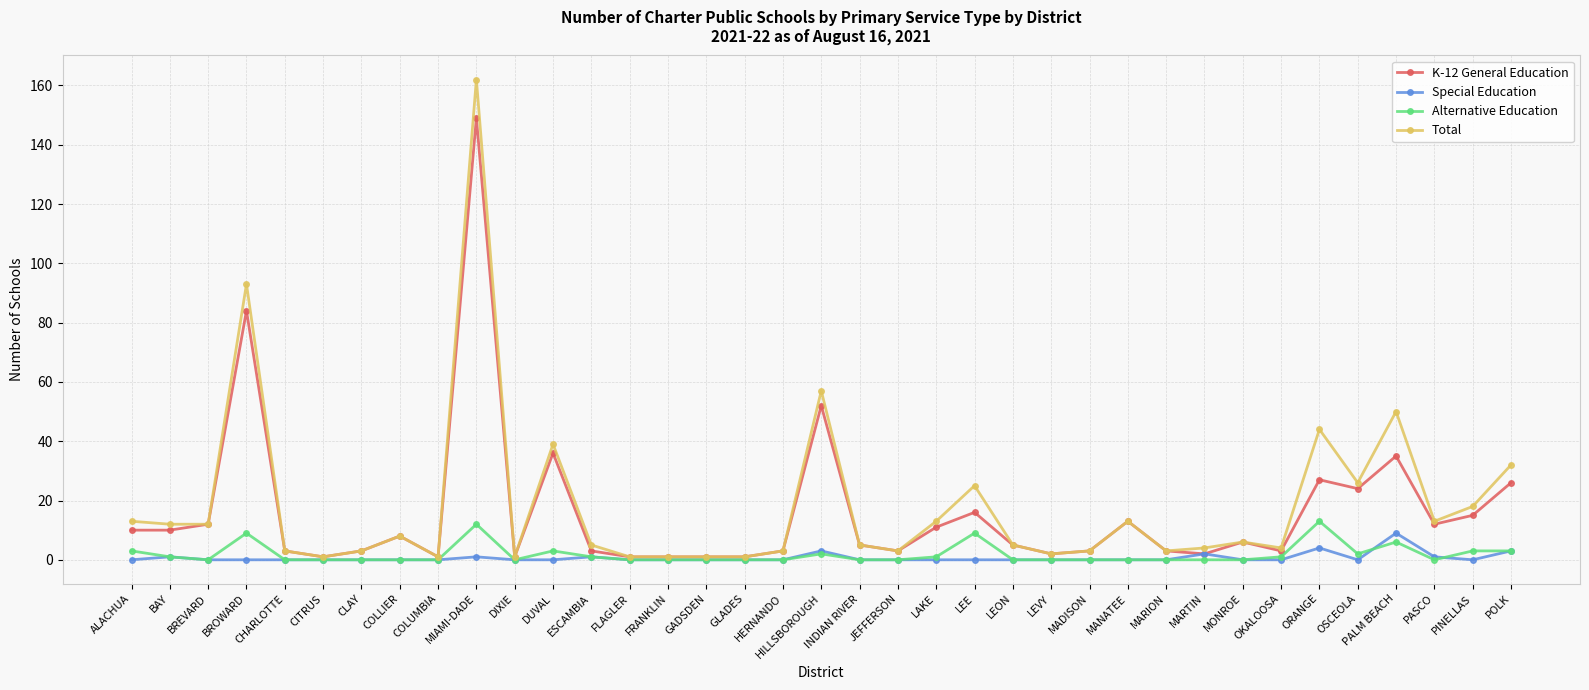

True or false: K-12 General Education has a value of 26 at POLK.

True